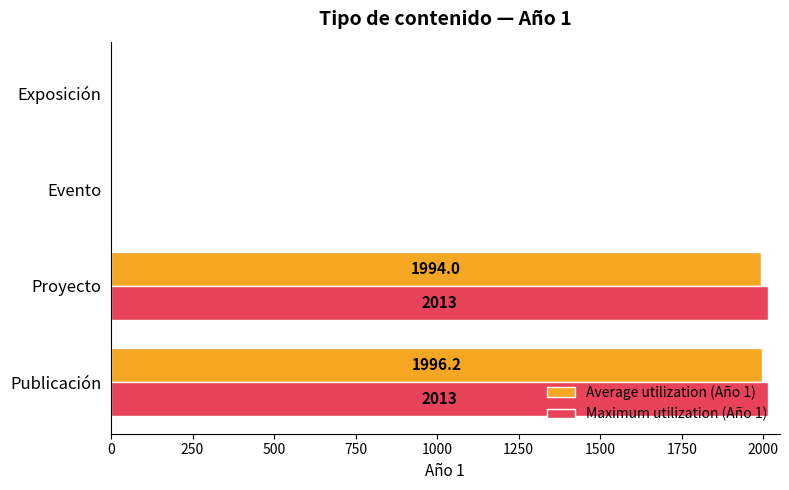

Which series has the largest total across all categories?

Maximum utilization (Año 1)